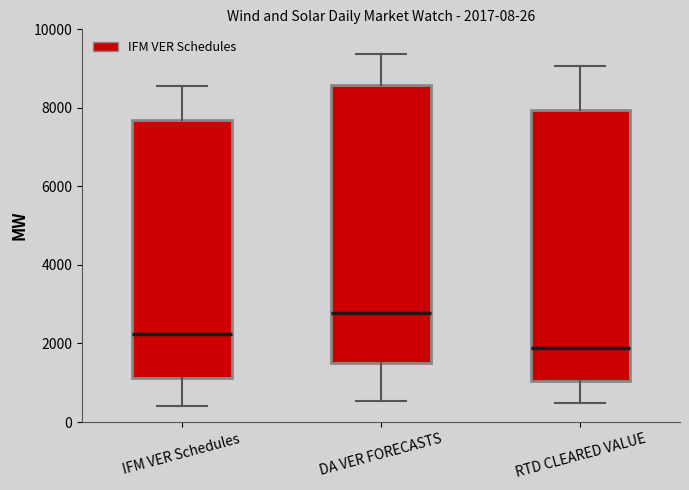

Which box has the lowest median line?

RTD CLEARED VALUE